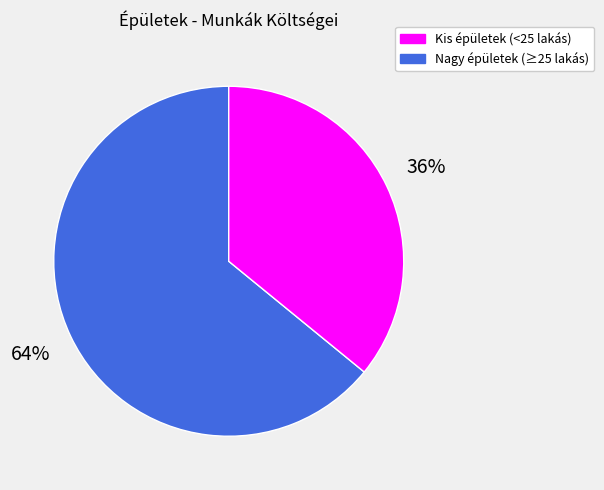

To the nearest percent, what is the difference between the largest and smallest slice percentages?

28%